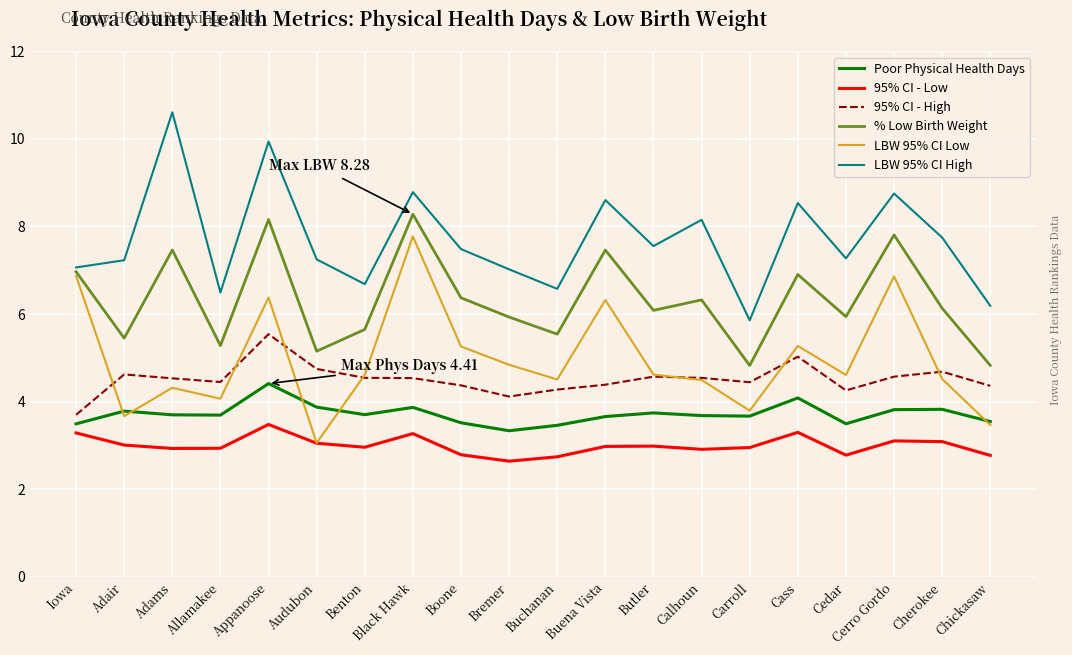

How many lines are shown in the chart?

6